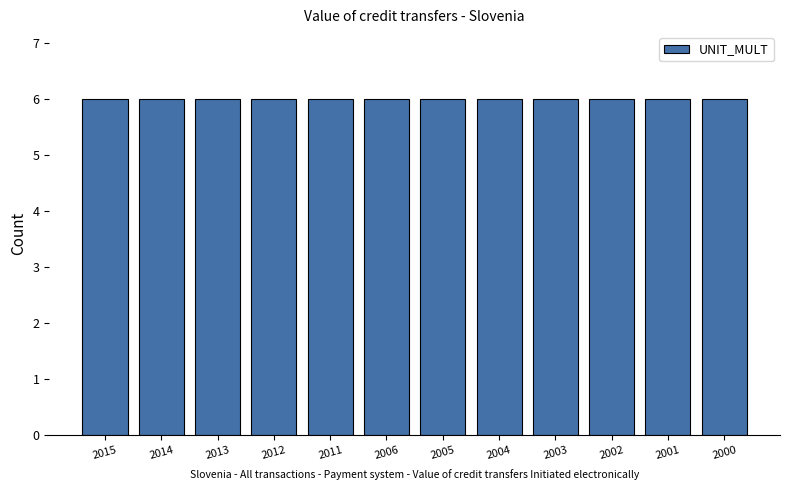

True or false: UNIT_MULT has a value of 6 at 2014.

True